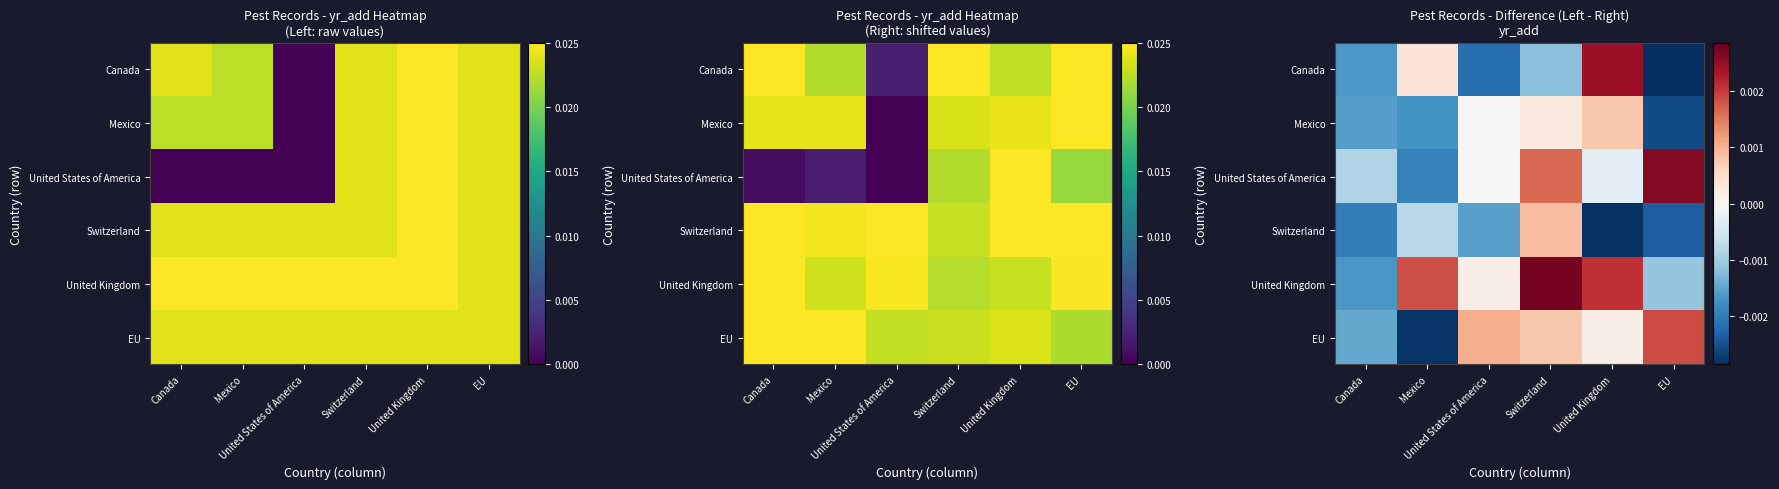

Is it true that Switzerland equals 0.0 at Switzerland?

False